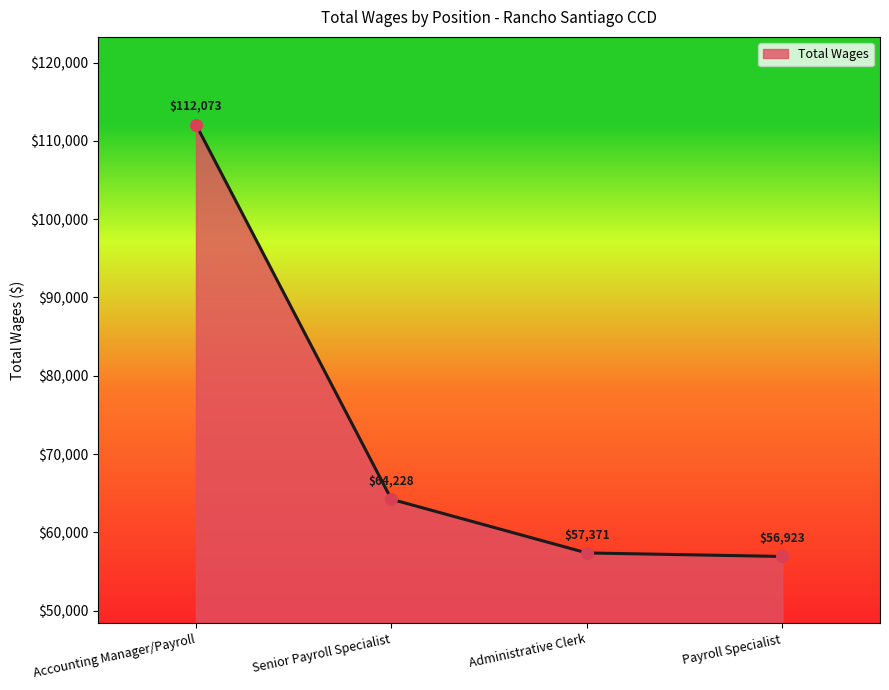

What is the change in value from Senior Payroll Specialist to Payroll Specialist?

-7305